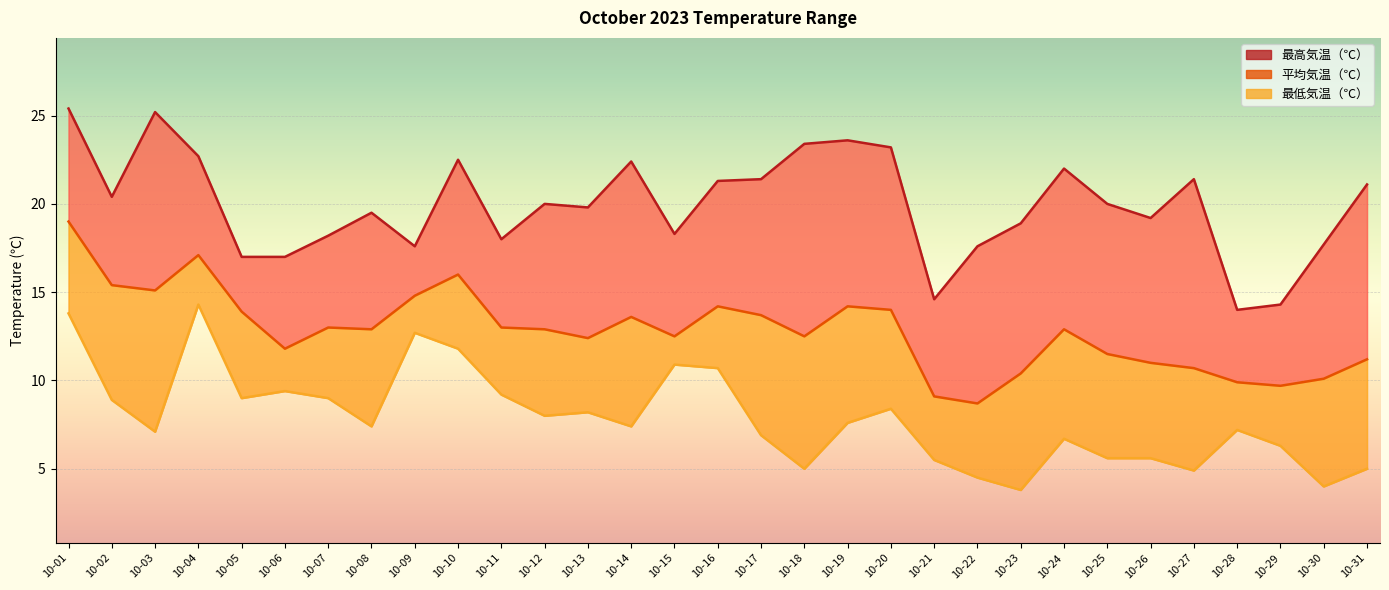

What is the value of the 平均気温（℃） point at the 30th from the left?

10.1